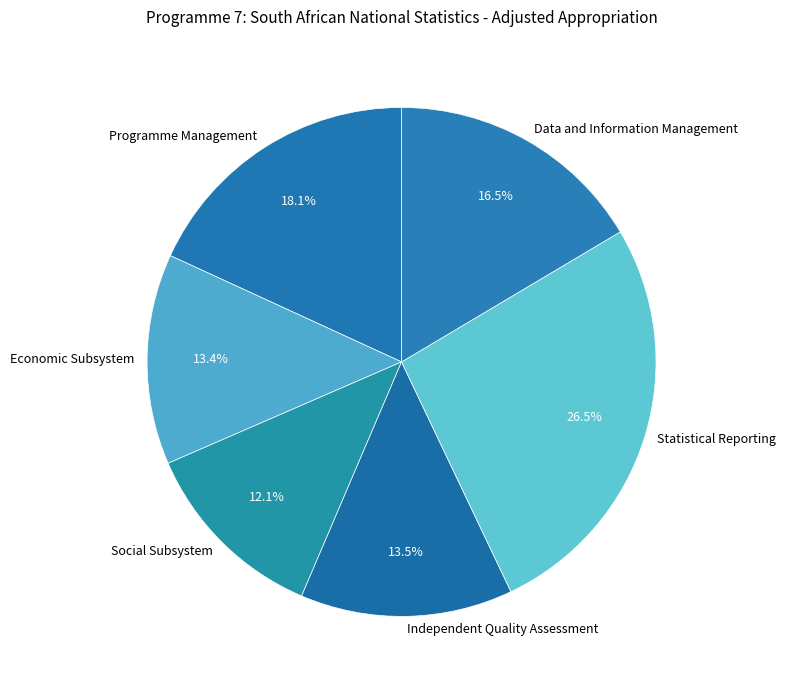

Count the number of slices in the pie.

6